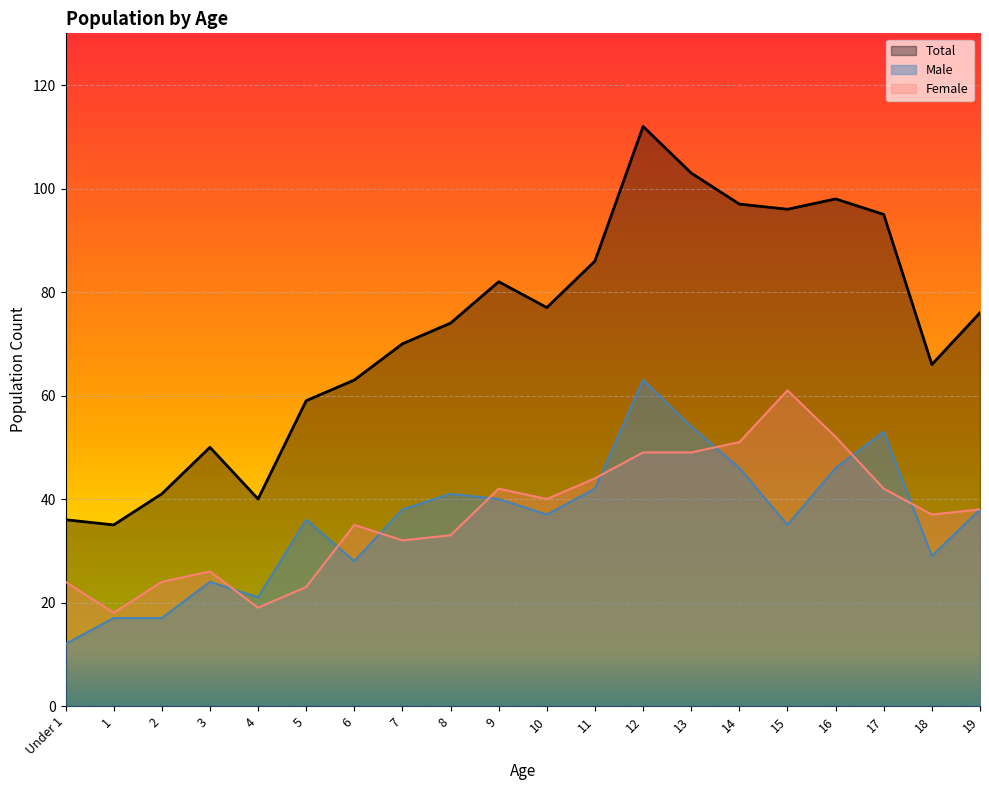

How many values in the Female series are below 38?

10